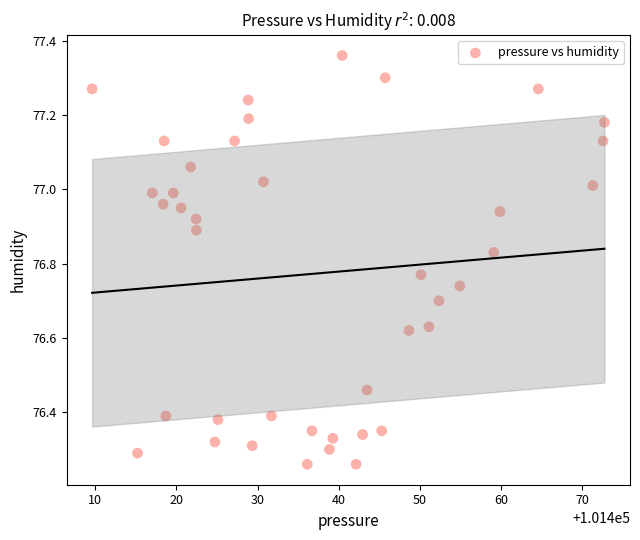

What is the range of Y values (max minus min)?

1.1